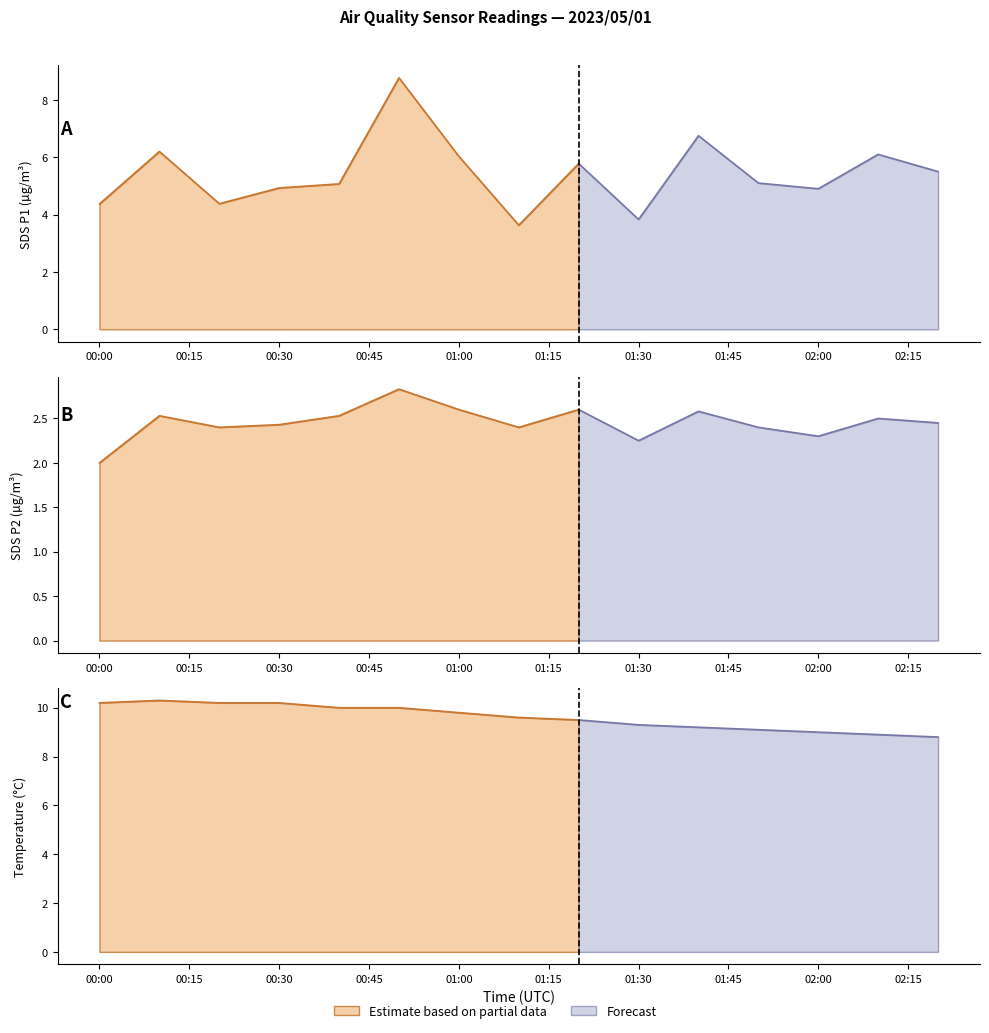

What is the approximate value of Temp at 2023/05/01 00:40?

10.0